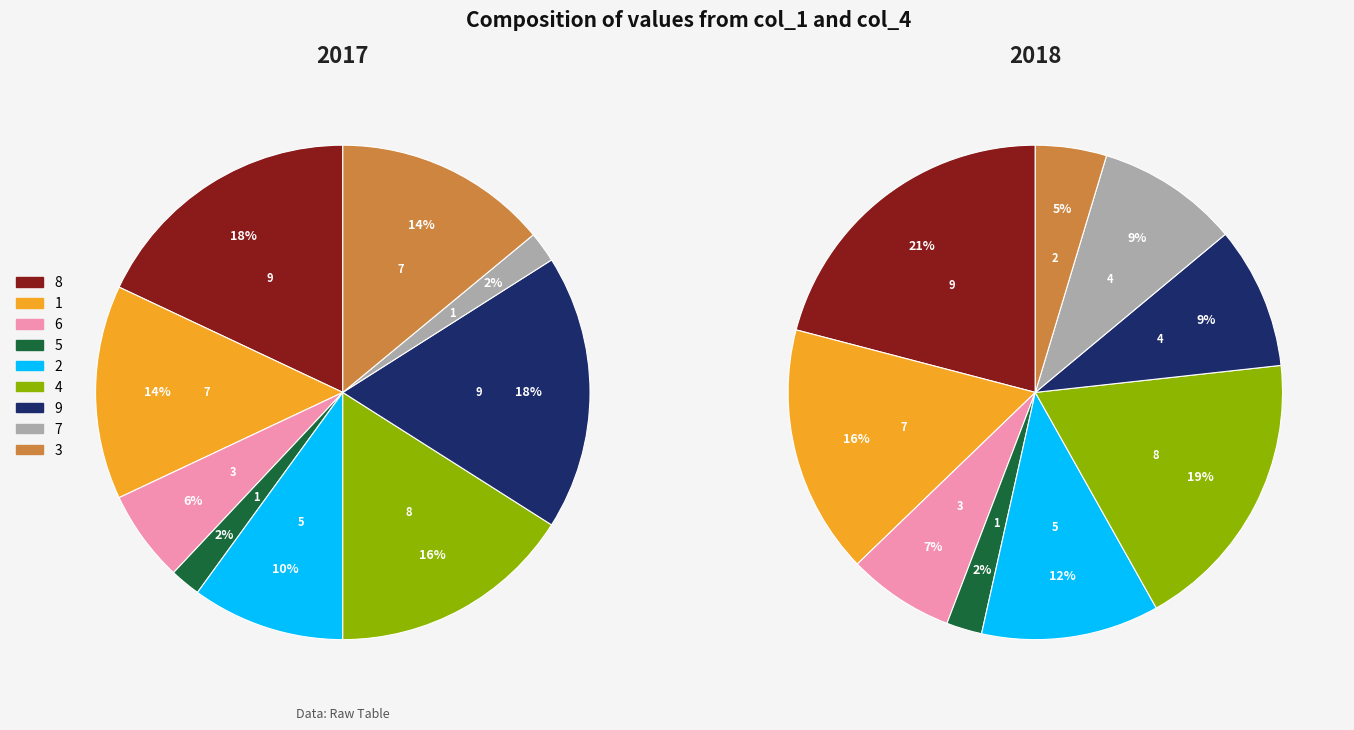

Which category has the smallest portion of the pie?

1